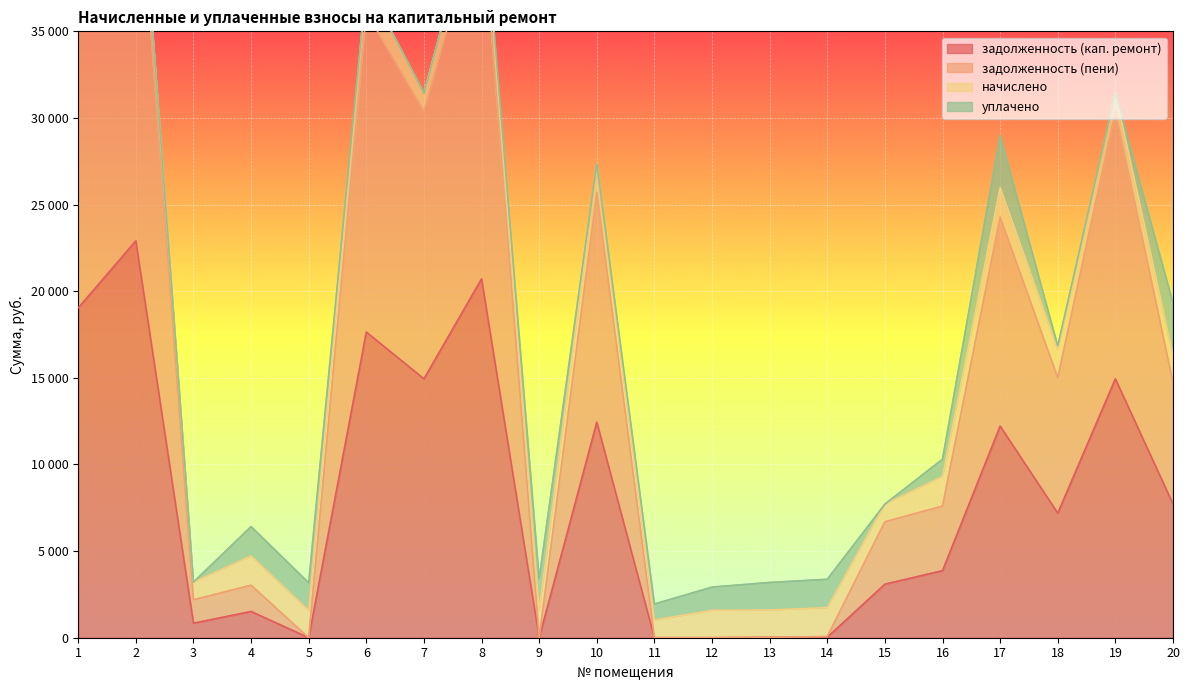

Between 7 and 10, which series saw the biggest shift?

задолженность (пени)